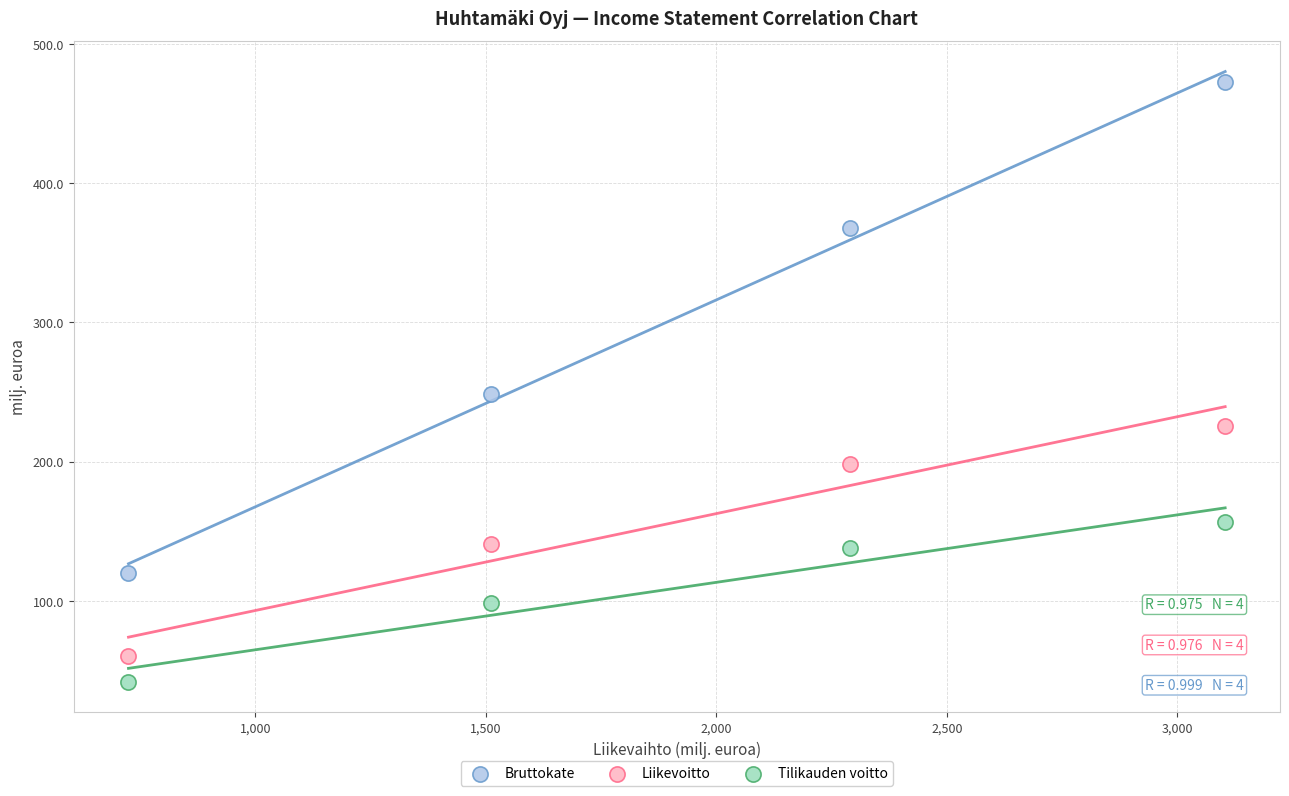

Which series contains the lowest Y value?

Tilikauden voitto